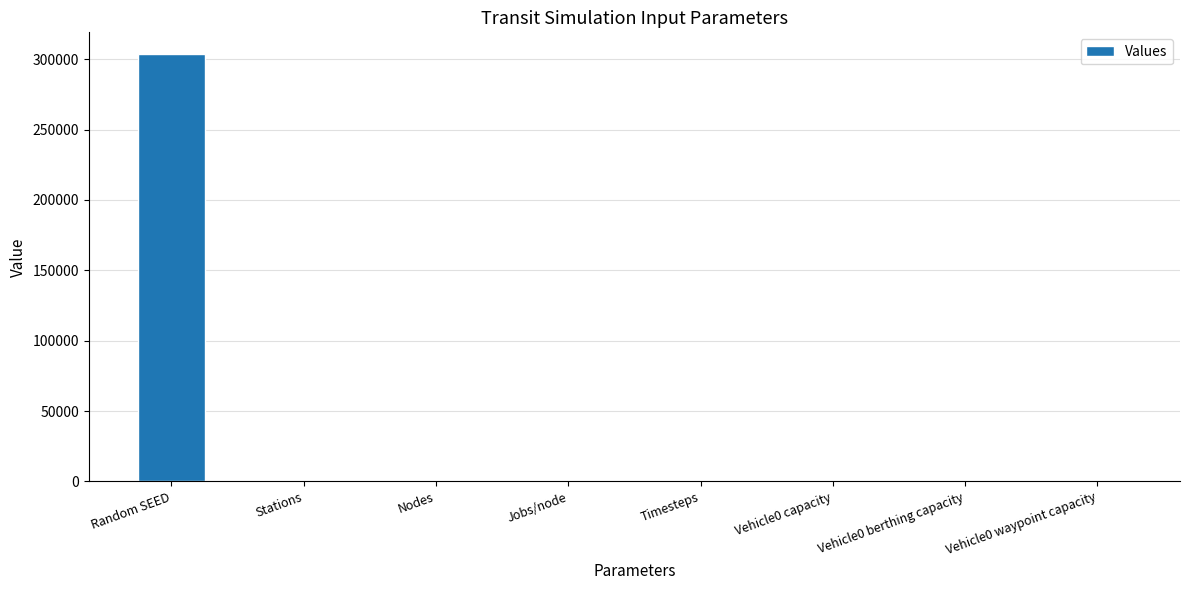

Are the bars horizontal?

No